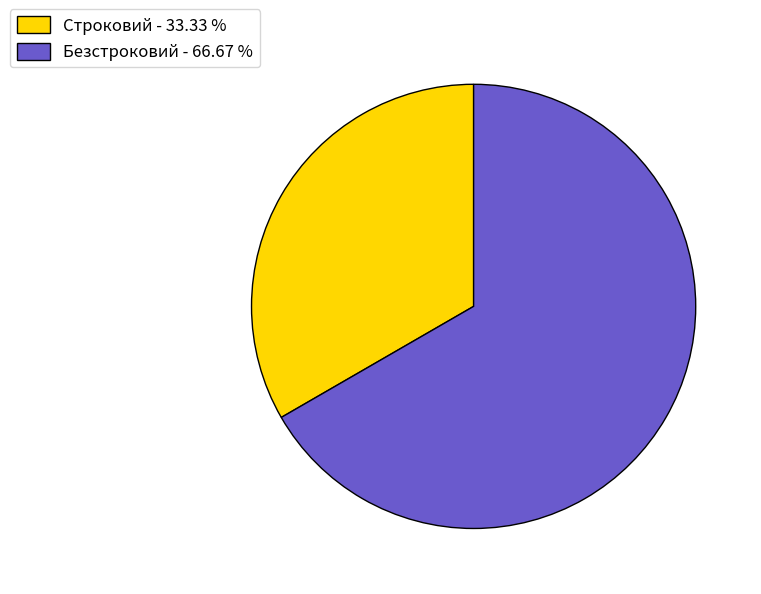

True or false: Строковий accounts for 33% of the total.

True